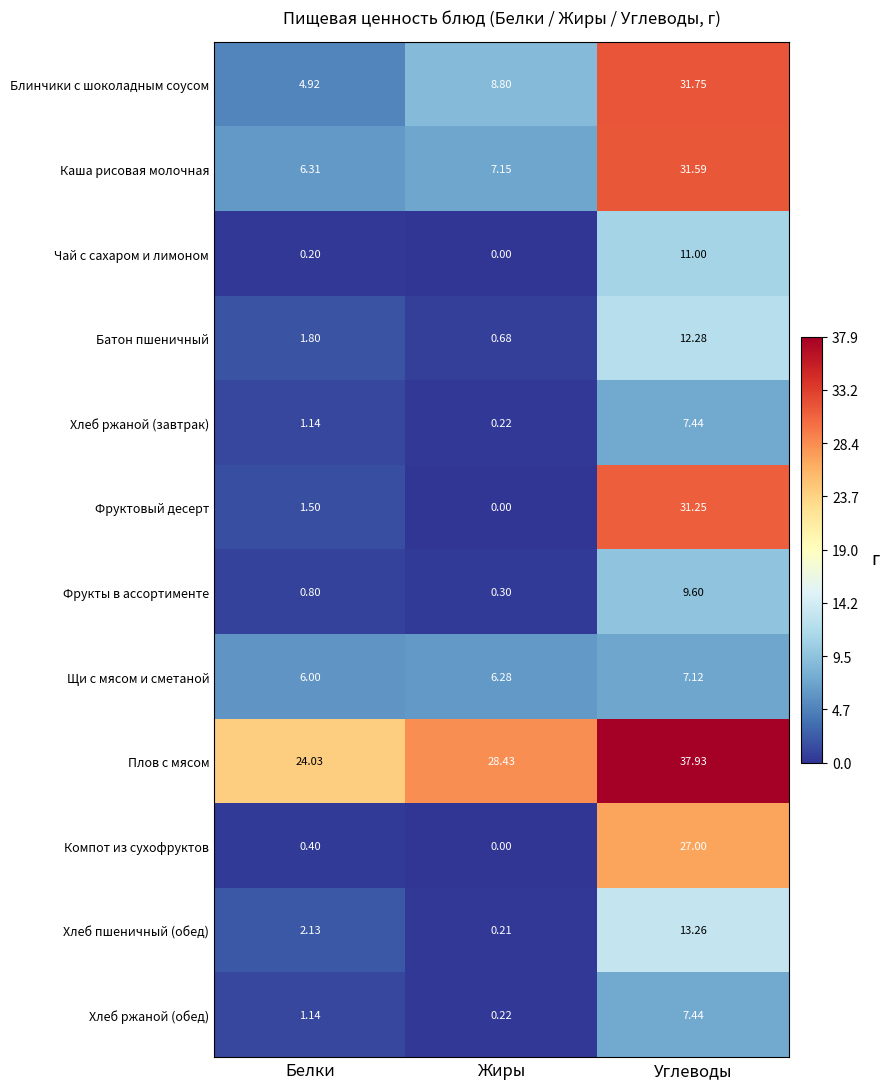

List the labels in order of Компот из сухофруктов value, largest first.

Углеводы, Белки, Жиры